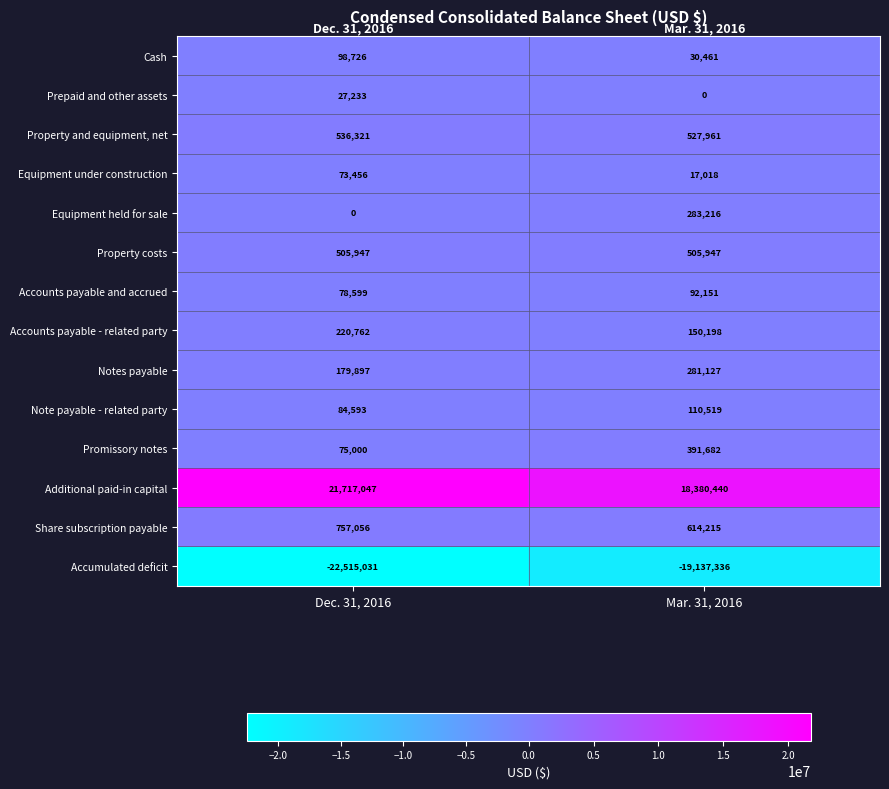

Rank the series at Mar. 31, 2016 from lowest to highest value.

Accumulated deficit, Prepaid and other assets, Equipment under construction, Cash, Accounts payable and accrued, Note payable - related party, Accounts payable - related party, Notes payable, Equipment held for sale, Promissory notes, Property costs, Property and equipment, net, Share subscription payable, Additional paid-in capital